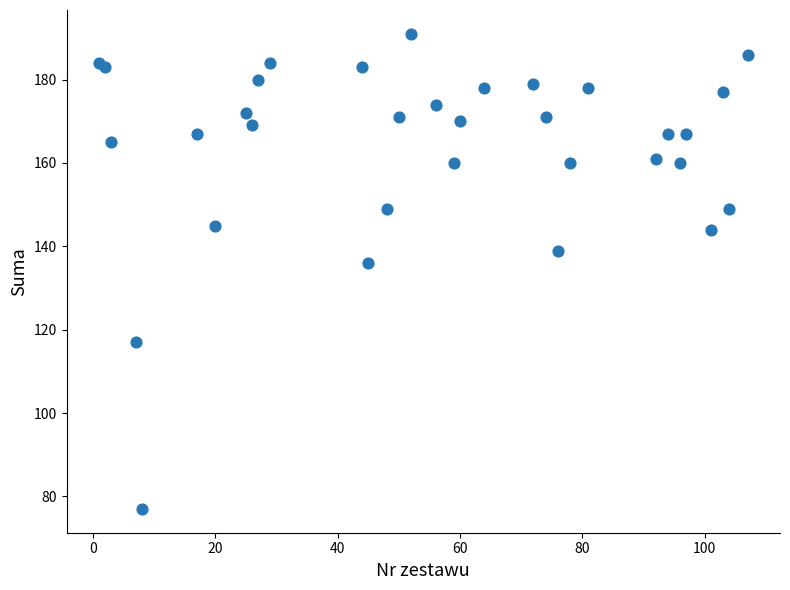

What Y value in the scatter plot is closest to 134?

136